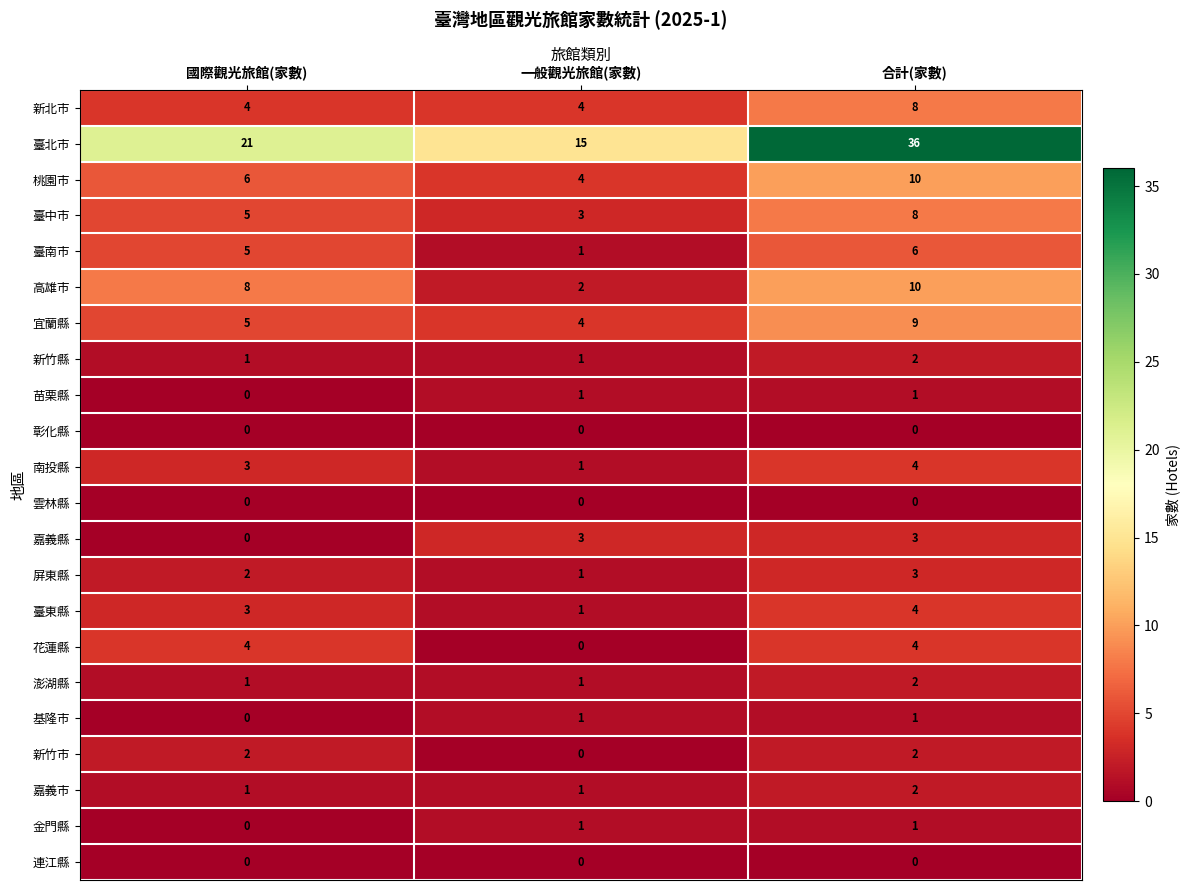

Which series has the widest spread of values?

臺北市